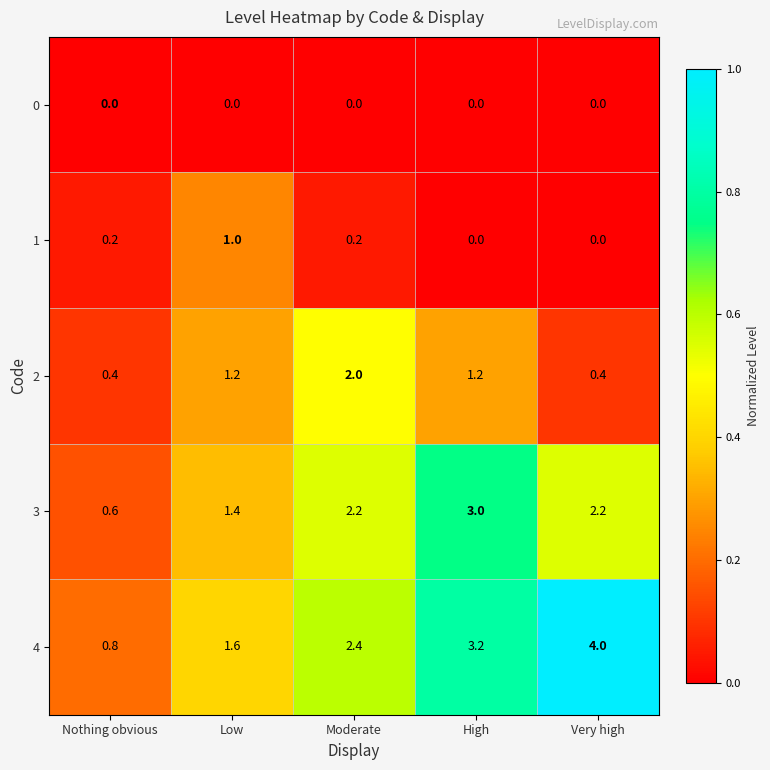

What is the spread (max minus min) of values at Very high?

4.0